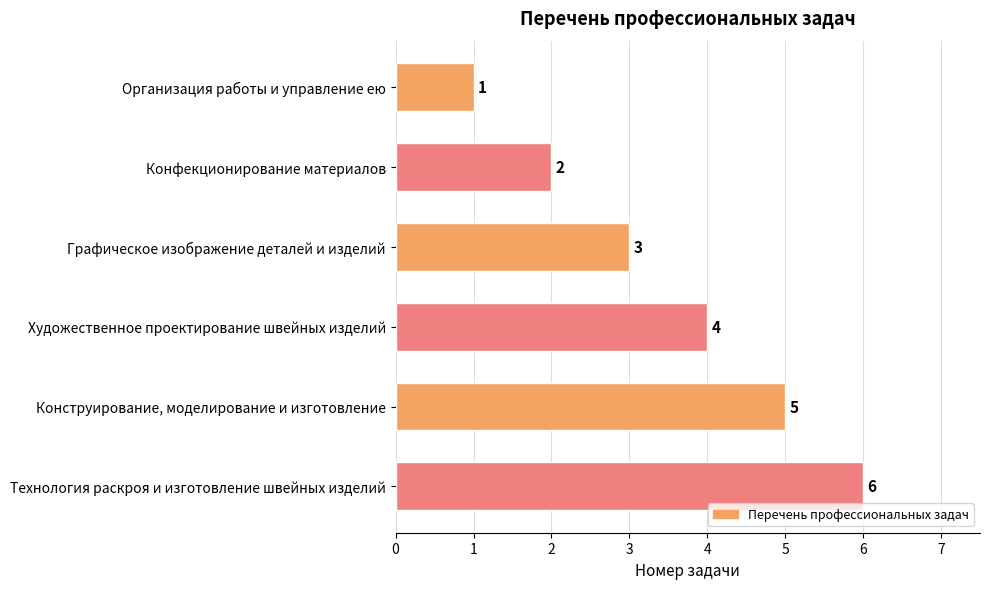

The value at Художественное проектирование швейных изделий is 4. True or false?

True